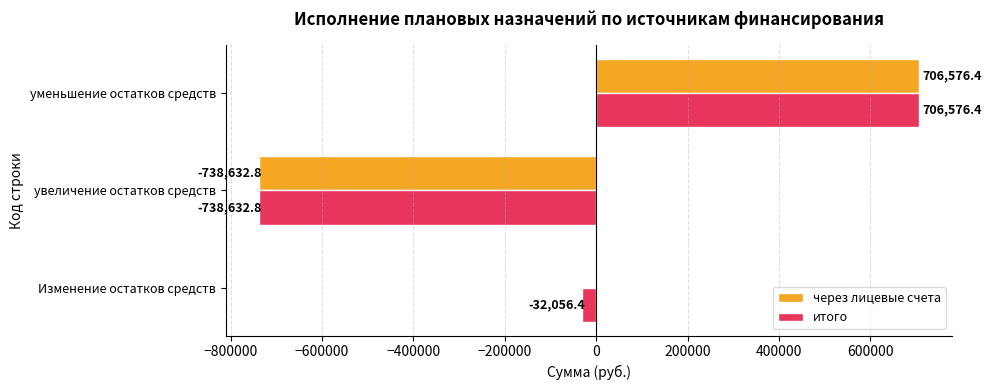

Is it true that через лицевые счета equals -738632.8 at увеличение остатков средств?

True